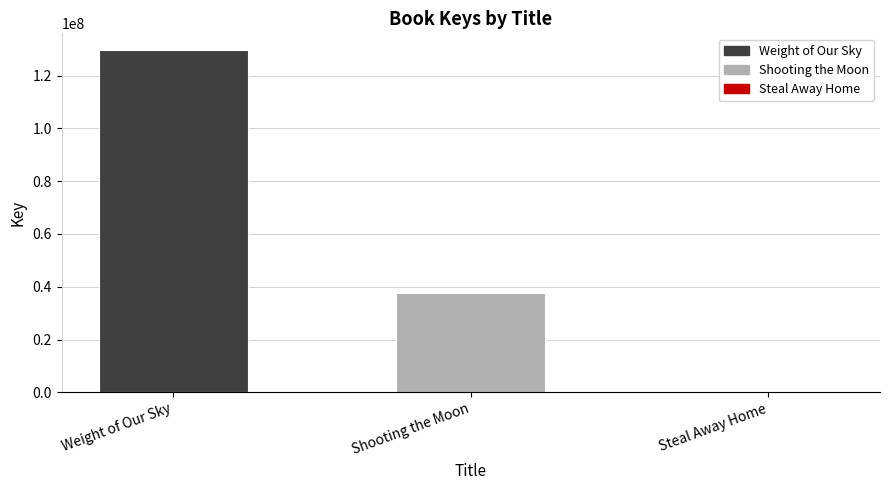

Reading left to right, extract all data points from this chart.

129543432	37761337	317653